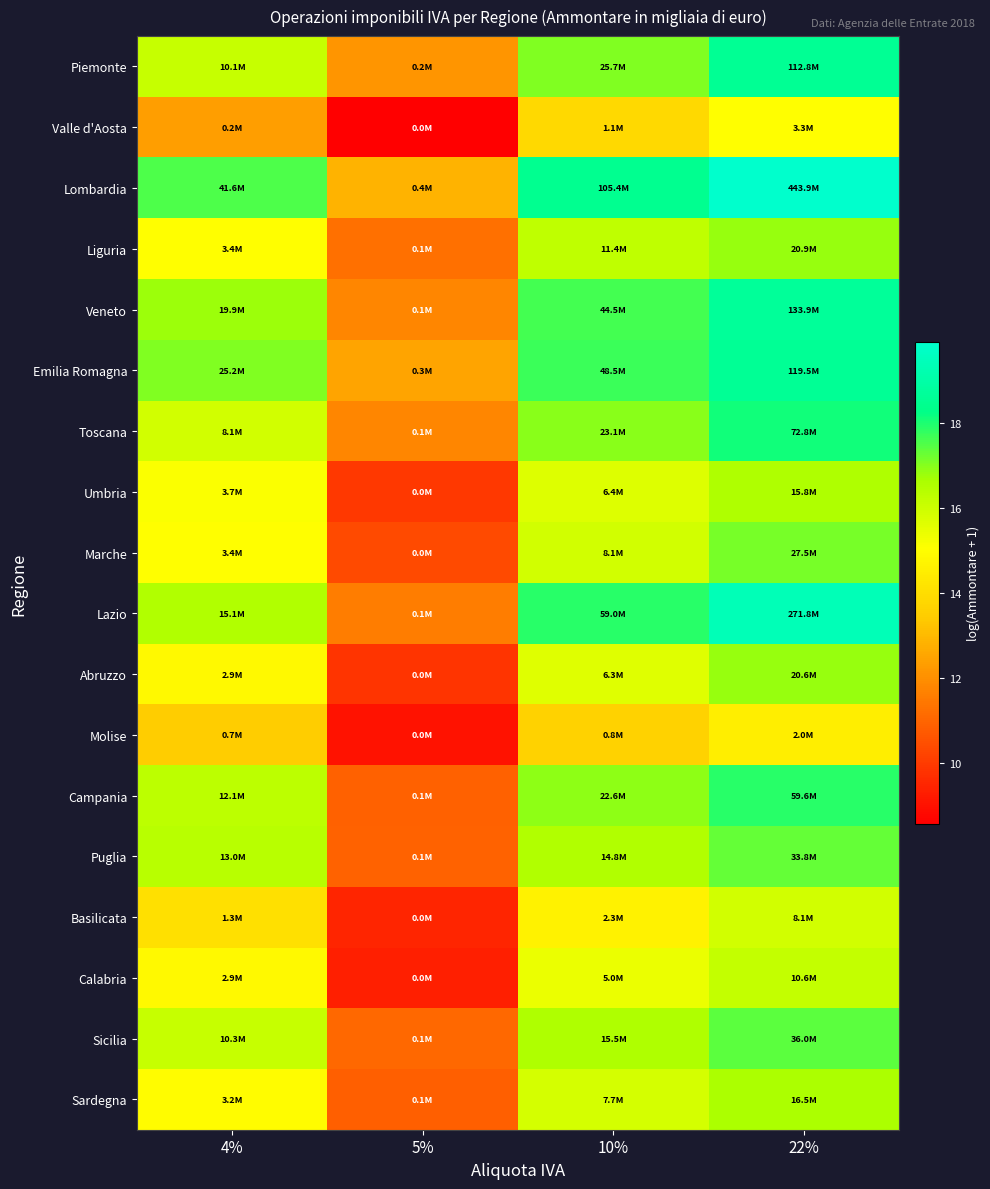

Reading left to right, list all the values displayed in this chart.

Piemonte: 4%=16.1	5%=12.1	10%=17.1	22%=18.5
Valle d'Aosta: 4%=12.3	5%=8.6	10%=13.9	22%=15.0
Lombardia: 4%=17.5	5%=12.9	10%=18.5	22%=19.9
Liguria: 4%=15.0	5%=11.3	10%=16.3	22%=16.9
Veneto: 4%=16.8	5%=11.8	10%=17.6	22%=18.7
Emilia Romagna: 4%=17.0	5%=12.5	10%=17.7	22%=18.6
Toscana: 4%=15.9	5%=11.8	10%=17.0	22%=18.1
Umbria: 4%=15.1	5%=9.9	10%=15.7	22%=16.6
Marche: 4%=15.0	5%=10.4	10%=15.9	22%=17.1
Lazio: 4%=16.5	5%=11.6	10%=17.9	22%=19.4
Abruzzo: 4%=14.9	5%=9.8	10%=15.7	22%=16.8
Molise: 4%=13.5	5%=9.0	10%=13.7	22%=14.5
Campania: 4%=16.3	5%=10.9	10%=16.9	22%=17.9
Puglia: 4%=16.4	5%=10.9	10%=16.5	22%=17.3
Basilicata: 4%=14.1	5%=9.5	10%=14.6	22%=15.9
Calabria: 4%=14.9	5%=9.4	10%=15.4	22%=16.2
Sicilia: 4%=16.1	5%=11.1	10%=16.6	22%=17.4
Sardegna: 4%=15.0	5%=10.8	10%=15.9	22%=16.6